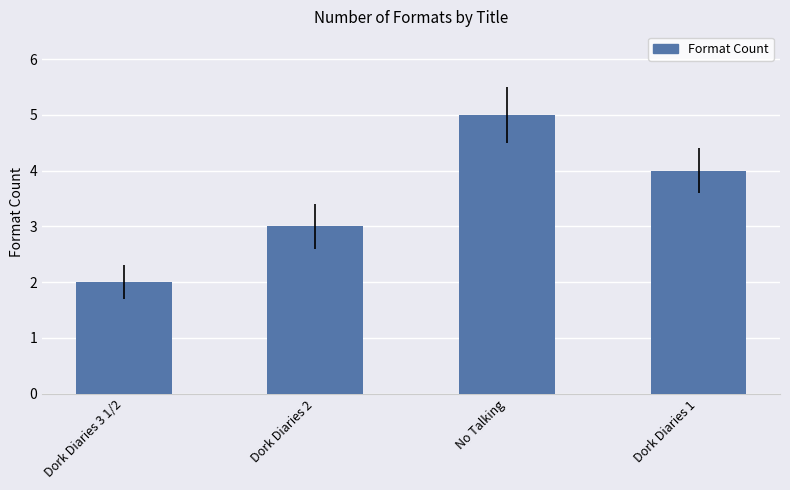

Where is the data nearest to the value 3?

Dork Diaries 2